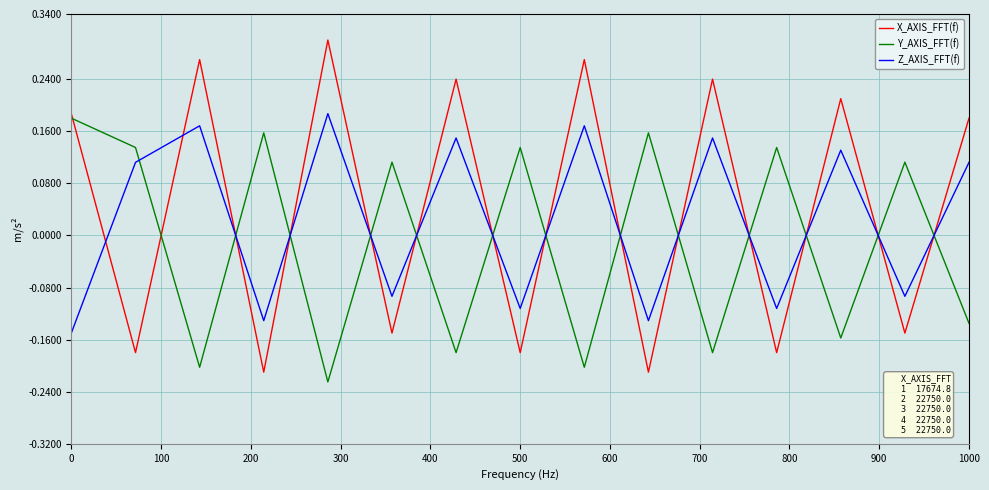

How many values in the Z_AXIS_FFT(f) series are below 0?

7